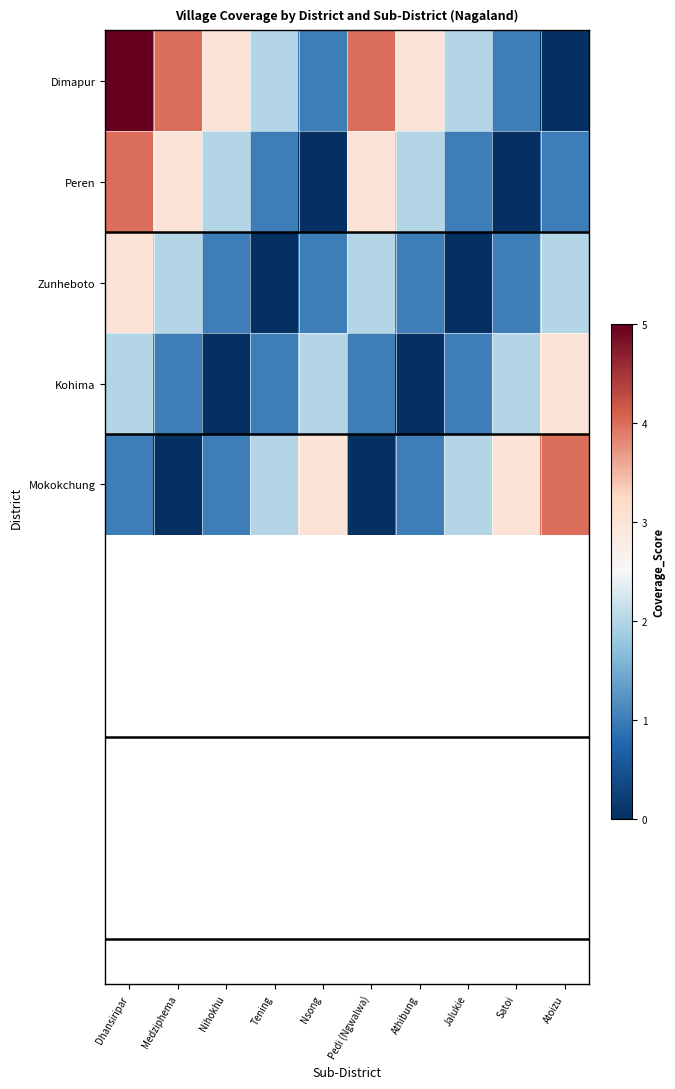

Reading left to right, transcribe all the data shown in this chart.

Dimapur: Dhansiripar=5	Medziphema=4	Nihokhu=3	Tening=2	Nsong=1	Pedi (Ngwalwa)=4	Athibung=3	Jalukie=2	Satoi=1	Atoizu=0
Peren: Dhansiripar=4	Medziphema=3	Nihokhu=2	Tening=1	Nsong=0	Pedi (Ngwalwa)=3	Athibung=2	Jalukie=1	Satoi=0	Atoizu=1
Zunheboto: Dhansiripar=3	Medziphema=2	Nihokhu=1	Tening=0	Nsong=1	Pedi (Ngwalwa)=2	Athibung=1	Jalukie=0	Satoi=1	Atoizu=2
Kohima: Dhansiripar=2	Medziphema=1	Nihokhu=0	Tening=1	Nsong=2	Pedi (Ngwalwa)=1	Athibung=0	Jalukie=1	Satoi=2	Atoizu=3
Mokokchung: Dhansiripar=1	Medziphema=0	Nihokhu=1	Tening=2	Nsong=3	Pedi (Ngwalwa)=0	Athibung=1	Jalukie=2	Satoi=3	Atoizu=4